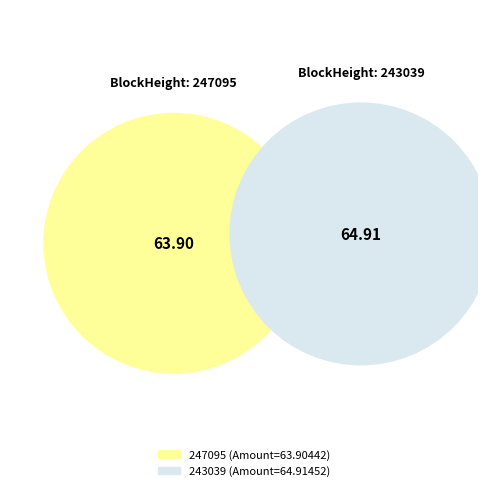

Rank the categories by value from lowest to highest.

247095, 243039